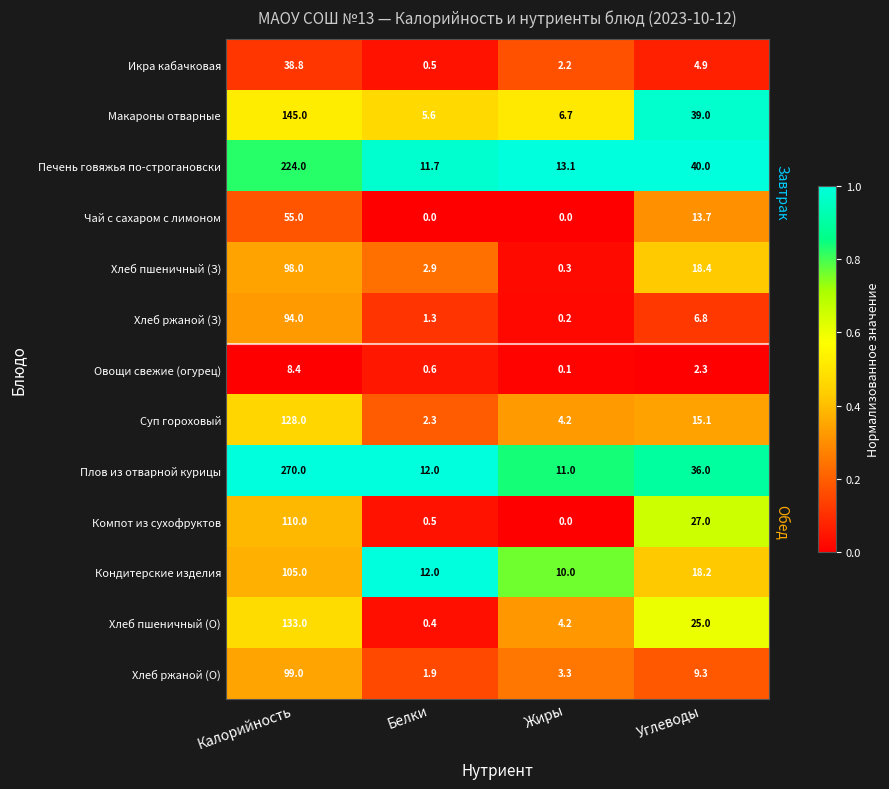

What is the lowest value of the Кондитерские изделия series?

10.0